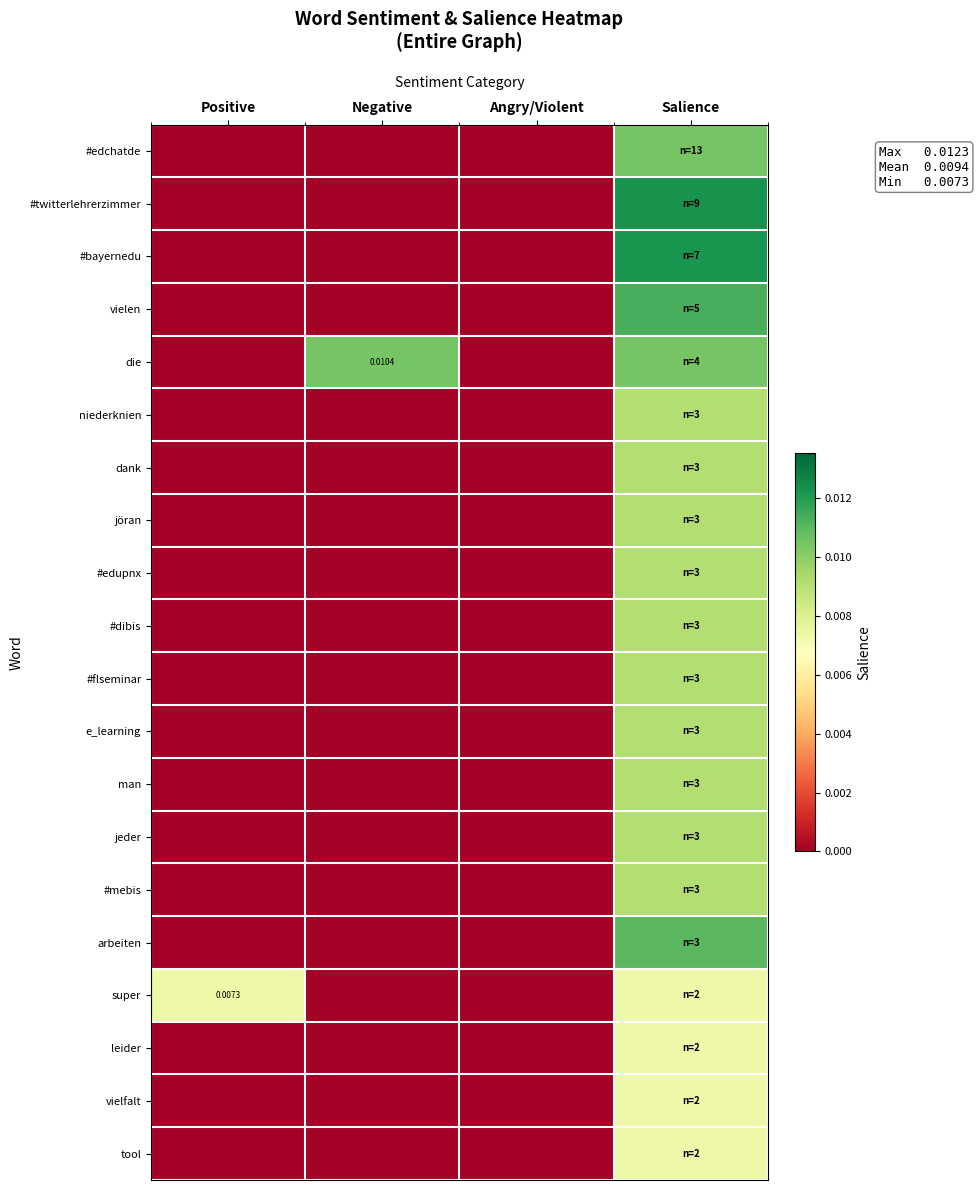

At which category is the sum across all series the highest?

Salience